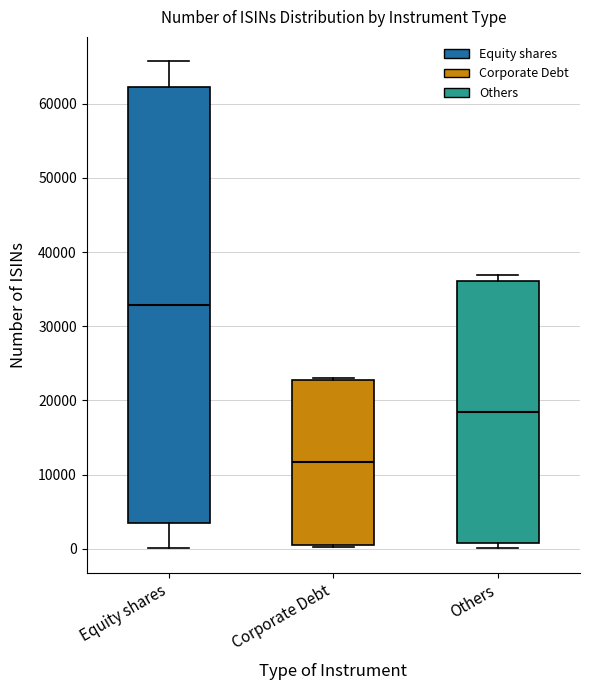

Reading left to right, transcribe this box plot: for each box, give where its median line is, the range the box spans, and where its two whiskers end, as read against the y-axis. The values are not printed on the chart, so give them approximately, as read against the axis.

Equity shares: median 33000, box 4000 to 62000, whiskers 0 to 66000
Corporate Debt: median 12000, box 1000 to 23000, whiskers 0 to 23000
Others: median 18000, box 1000 to 36000, whiskers 0 to 37000